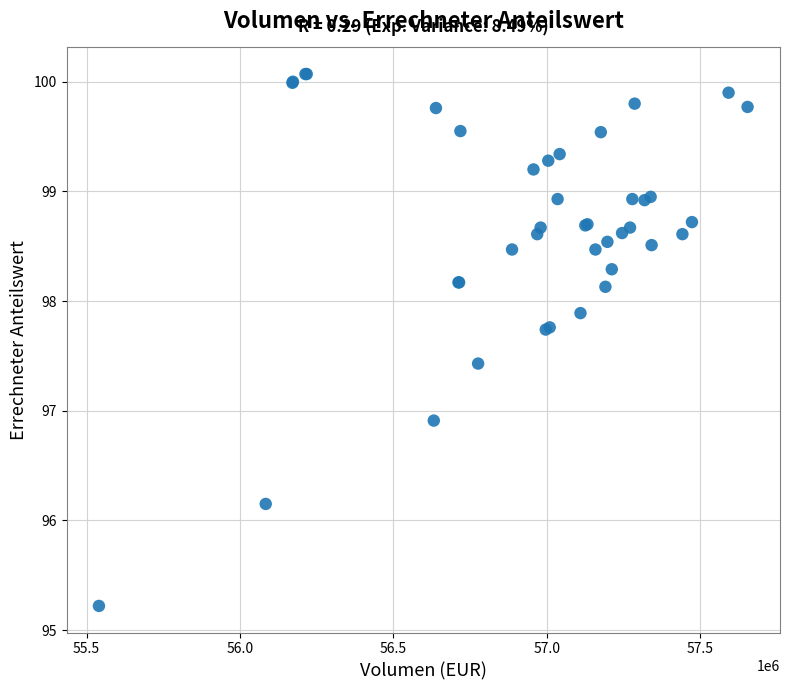

What Y value in the scatter plot is closest to 97?

96.9